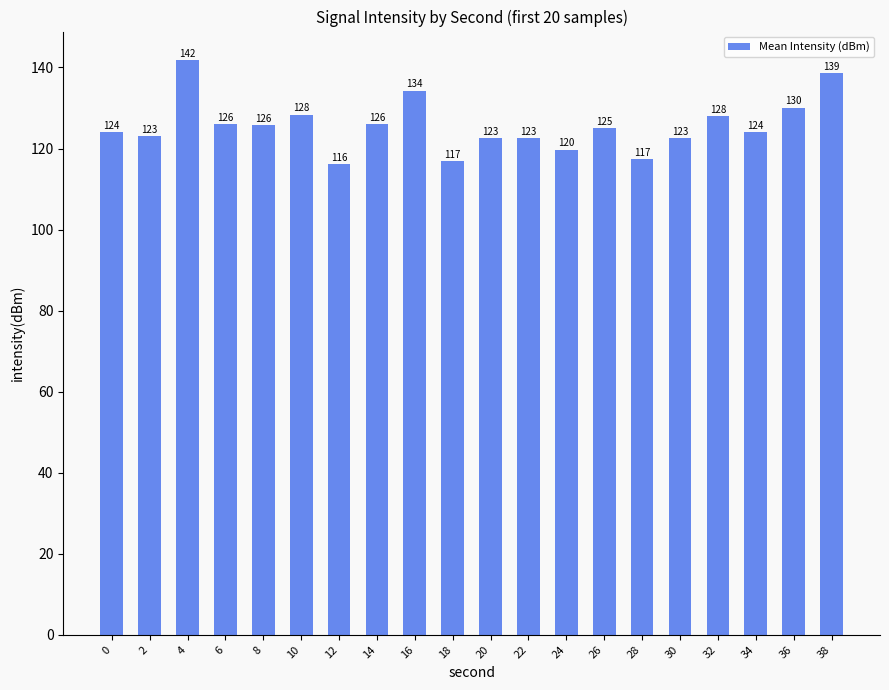

What is the value of the 3rd bar from the left?

141.8